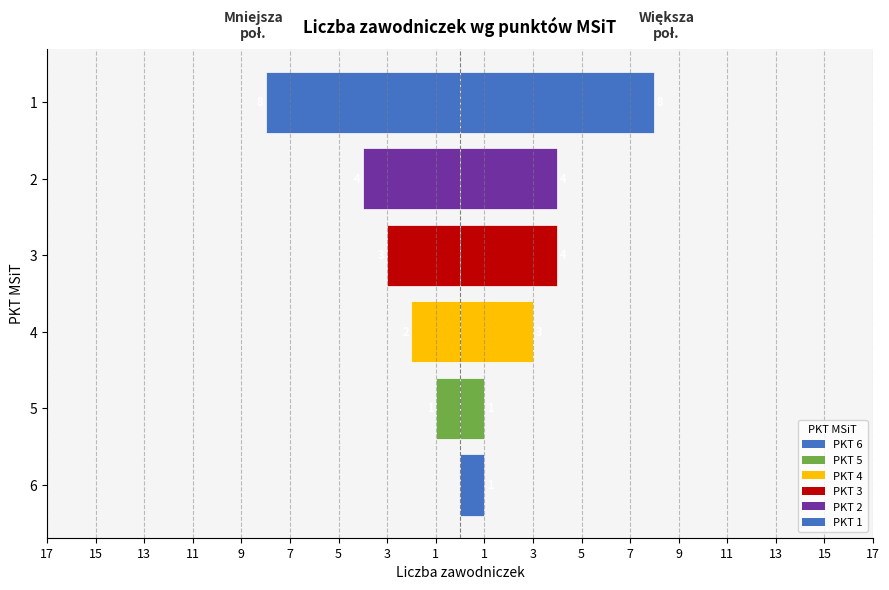

Reading left to right, extract all data points from this chart.

Lewa połowa: 0	-1	-2	-3	-4	-8
Prawa połowa: 1	1	3	4	4	8